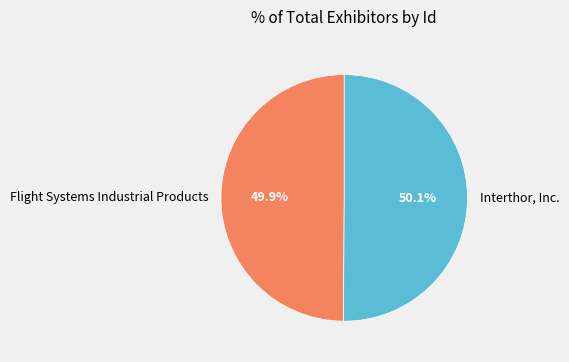

Is there a majority slice in this chart?

Yes